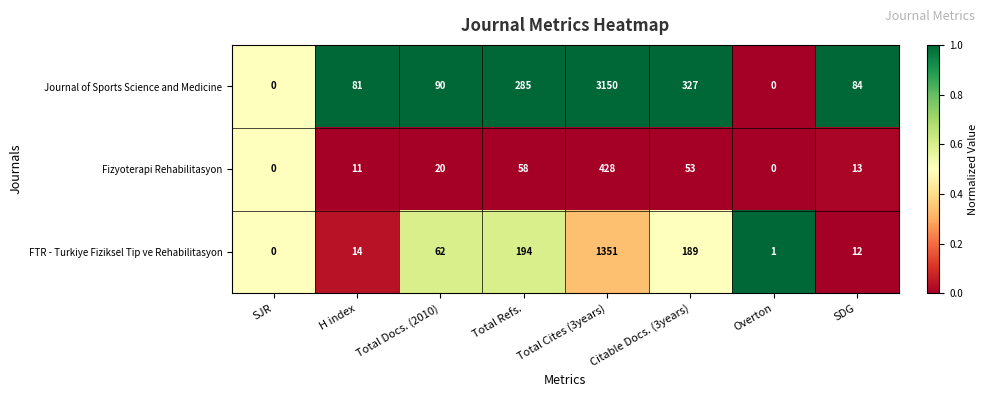

What is the total value across all series at SJR?

0